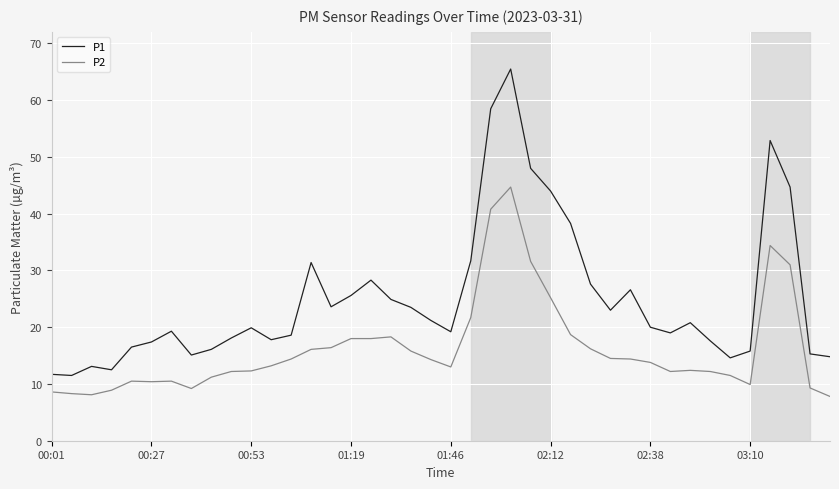

True or false: P2 and P1 cross at least once.

False